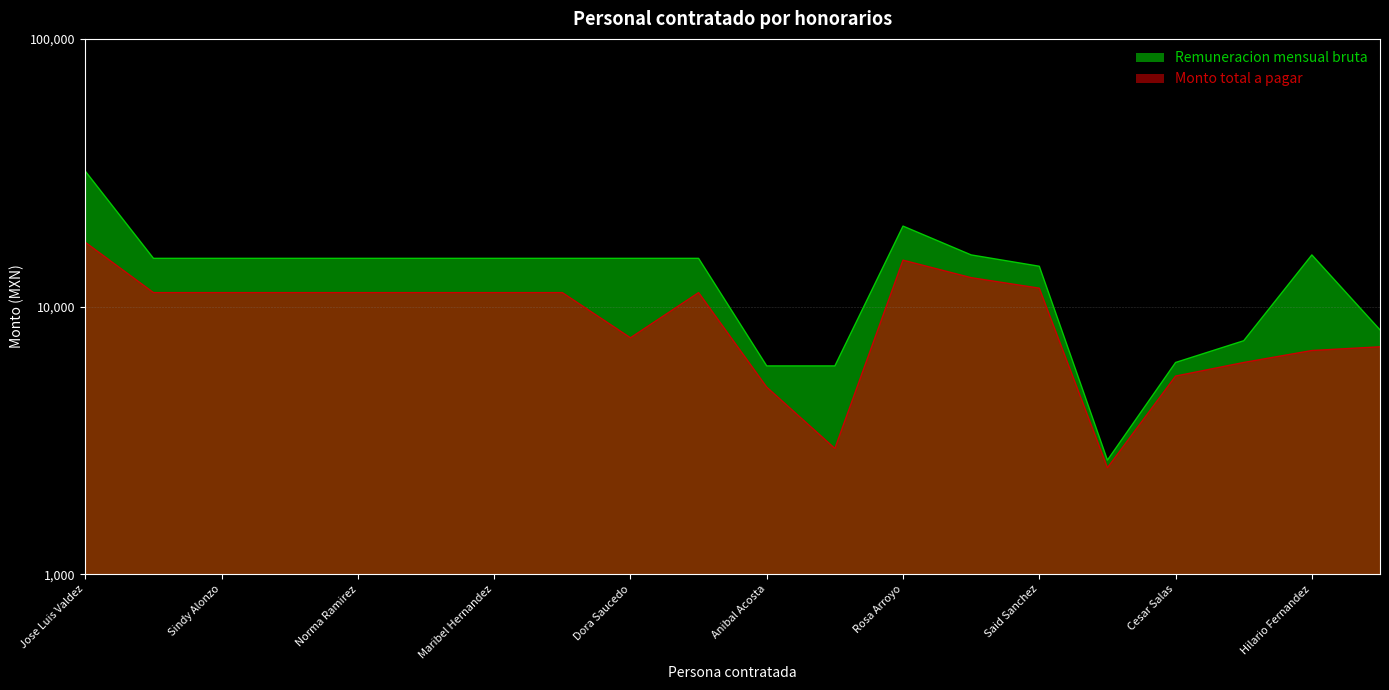

What is the total value across all series at Said Sanchez?

25860.3